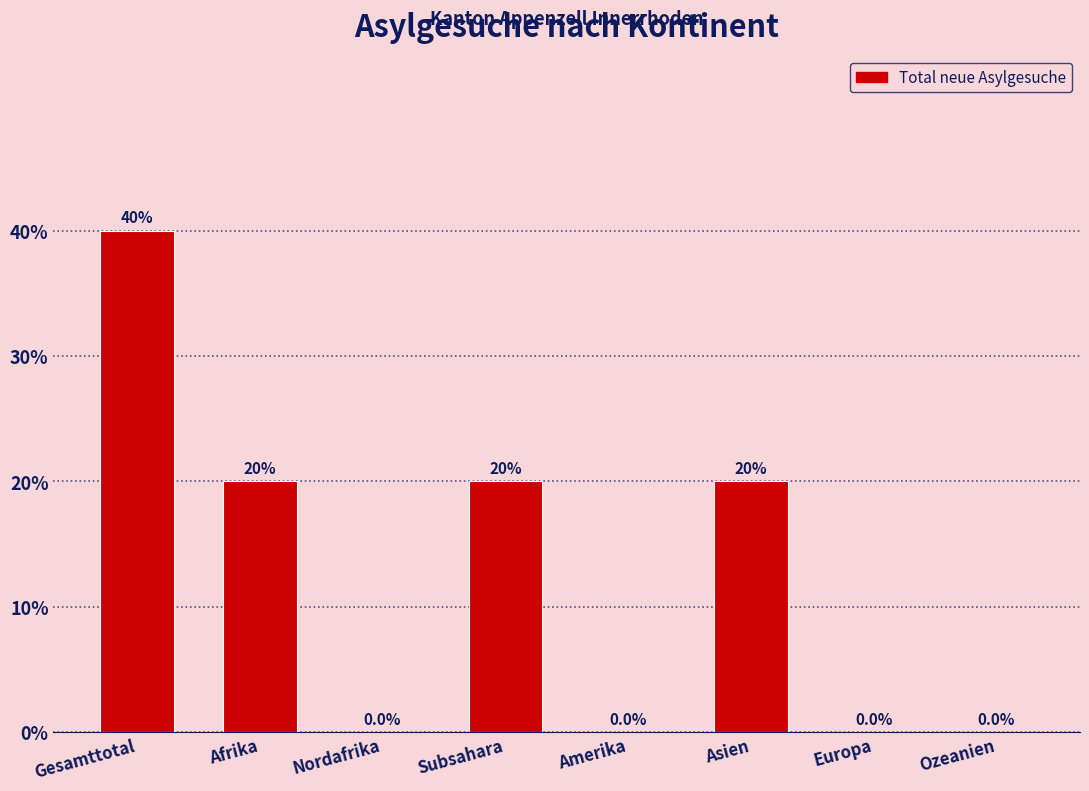

Are the bars horizontal?

No